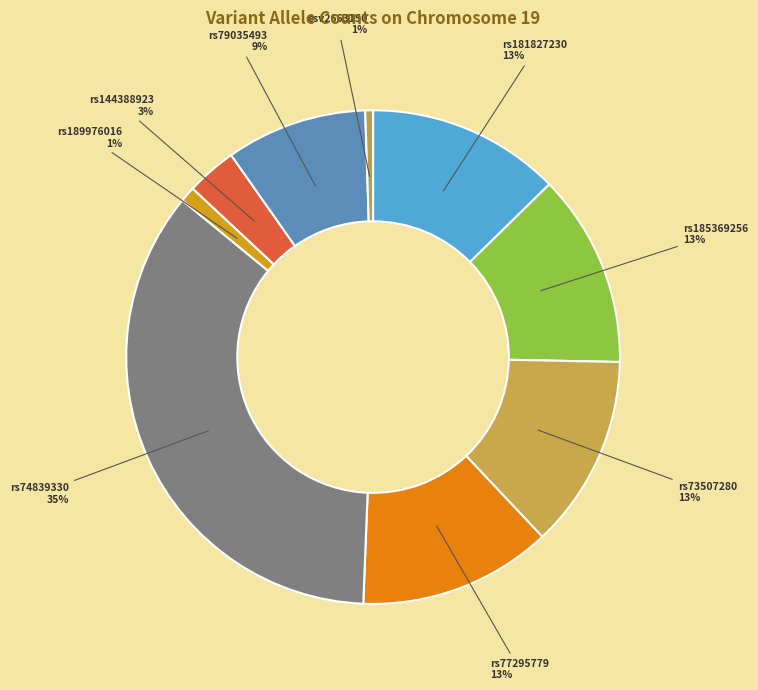

How many segments does this pie chart have?

9